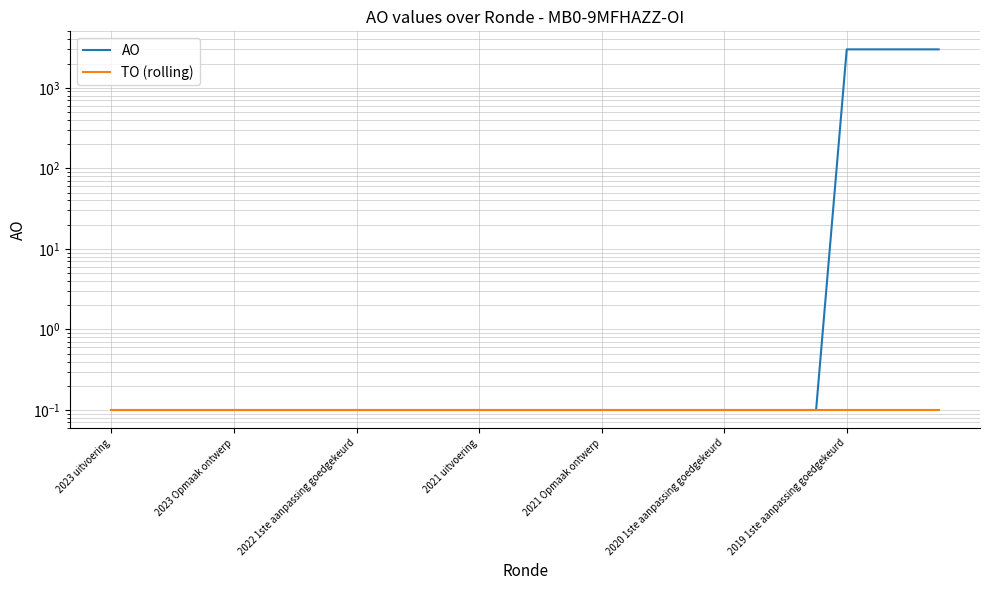

Between 14 and 11, which is larger?

14